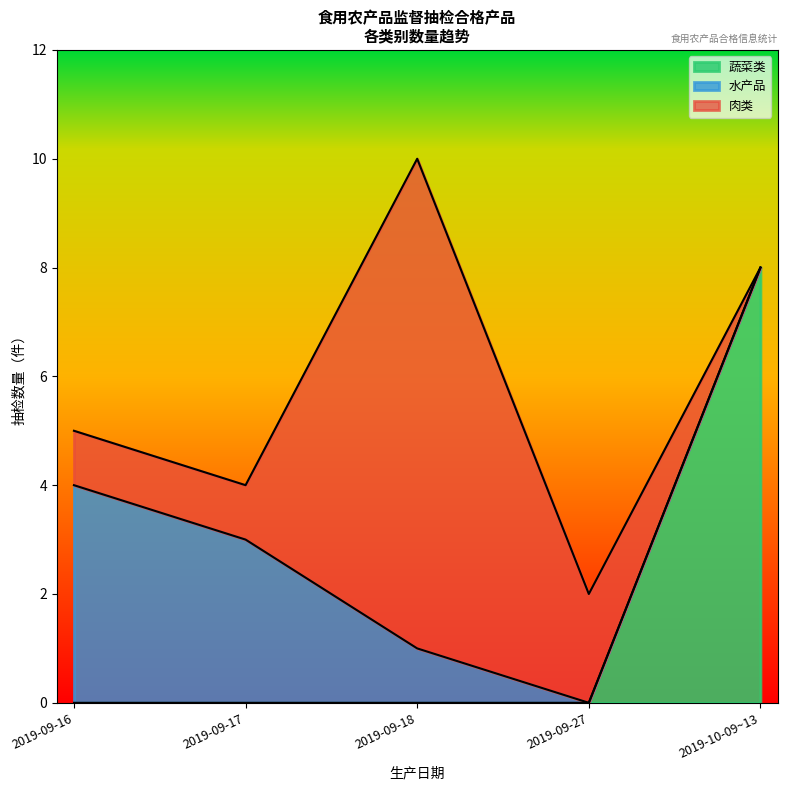

What is the maximum value for 蔬菜类?

8